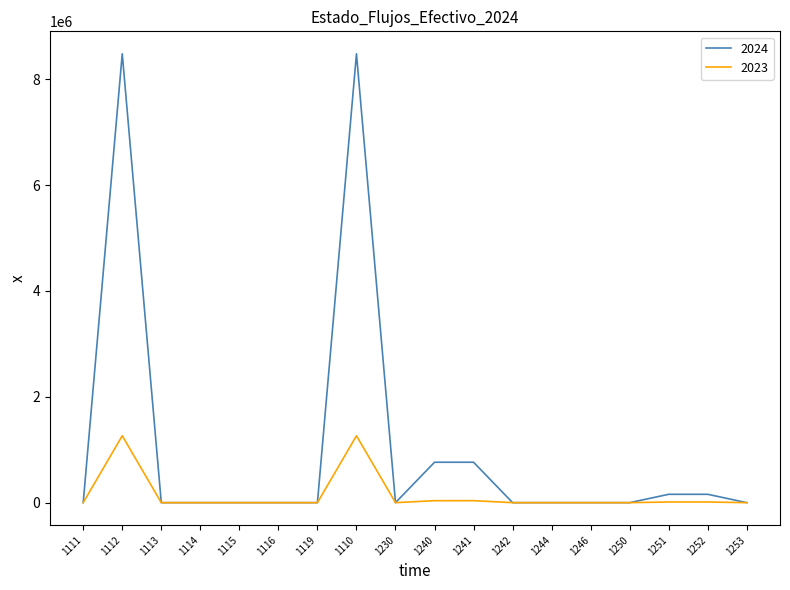

List the series in order of their peak value, highest first.

2024, 2023